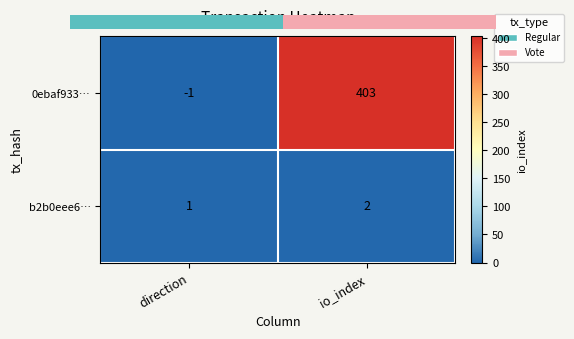

What is the average value of the 0ebaf933… series?

201